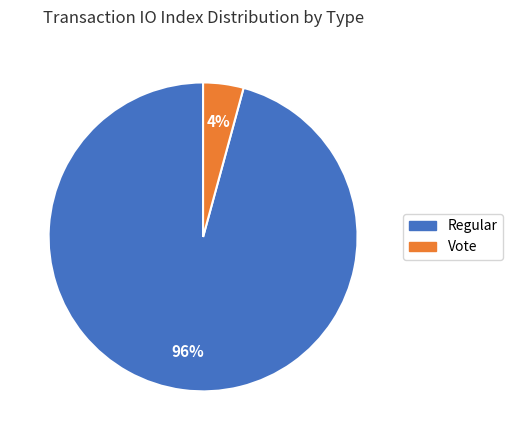

What is the smallest slice in the pie chart?

Vote